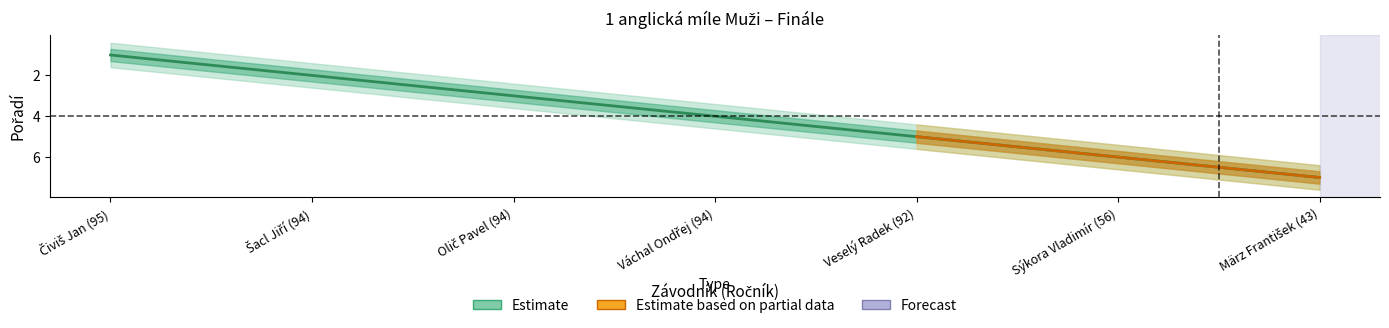

At which category does the chart reach its minimum across all series?

Čiviš Jan (95)